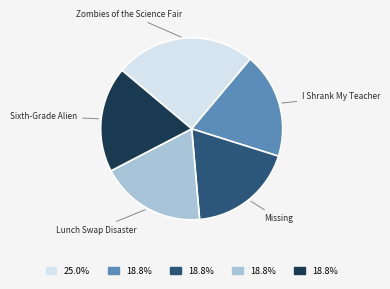

Is there a majority slice in this chart?

No